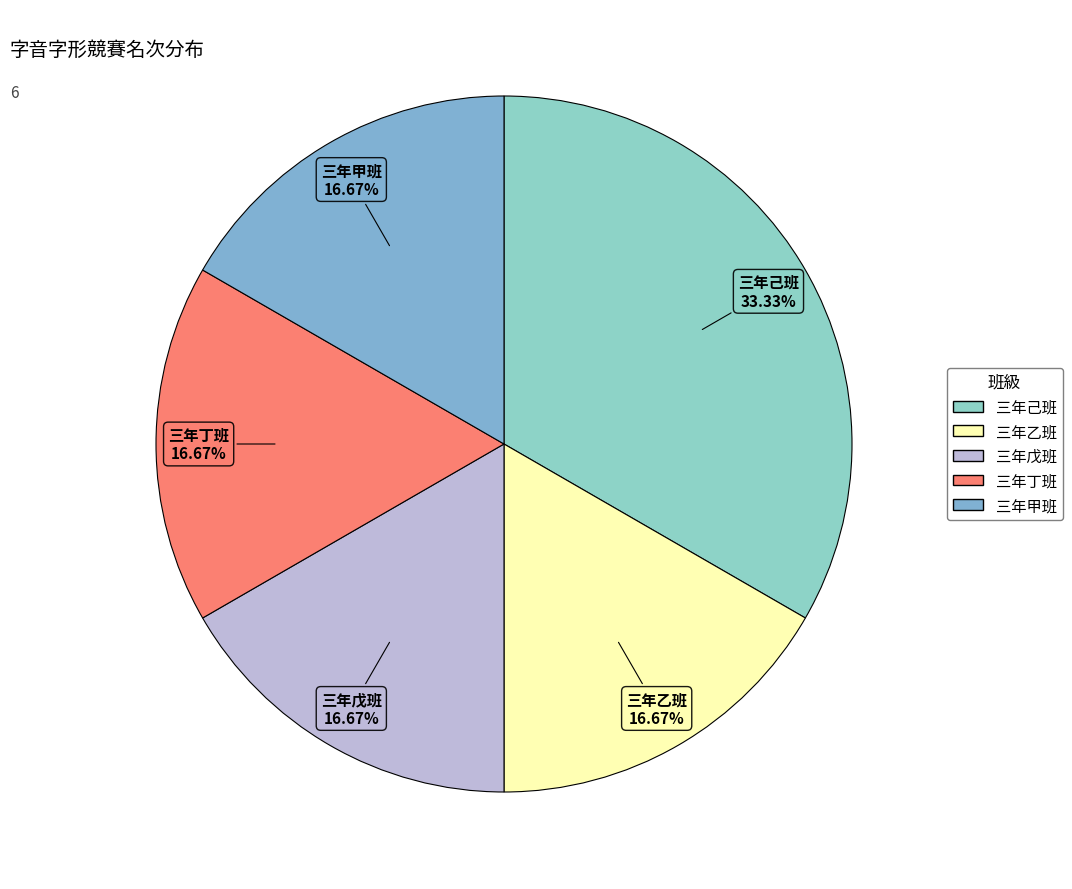

True or false: 三年甲班 accounts for 9% of the total.

False